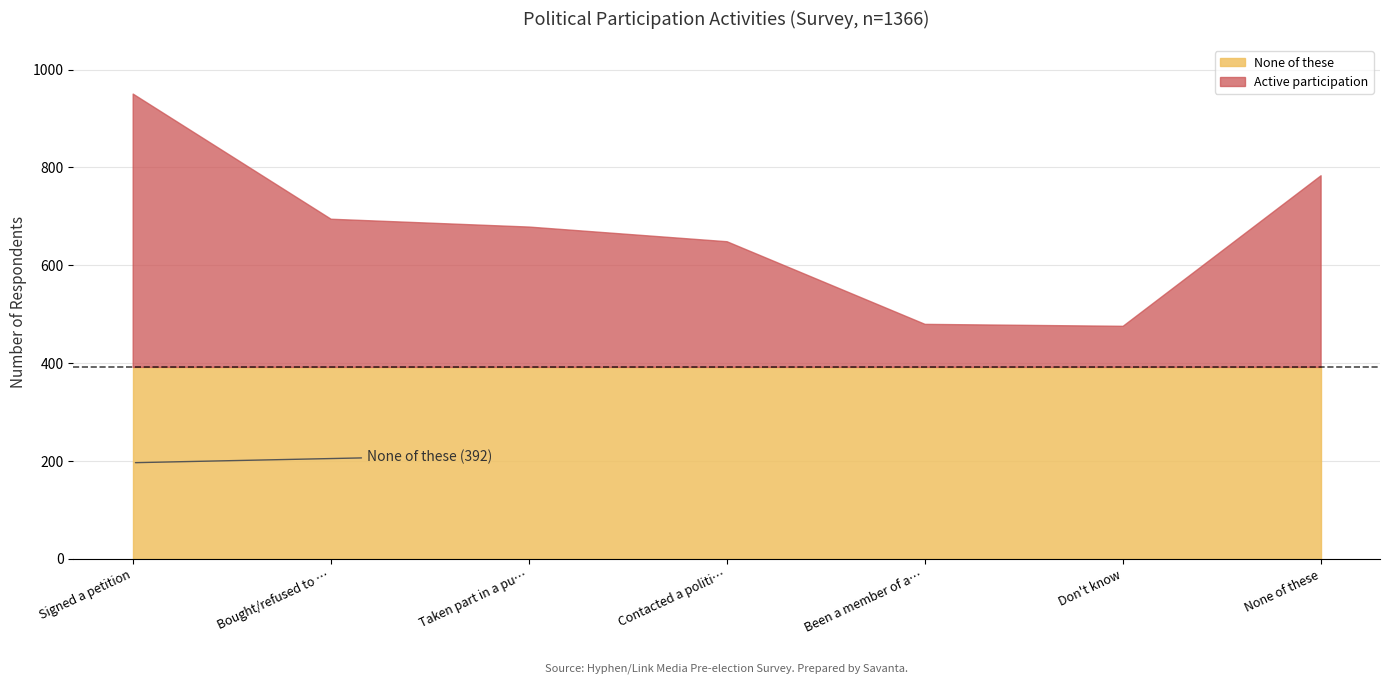

What is the total value across all series at Signed a petition?

951